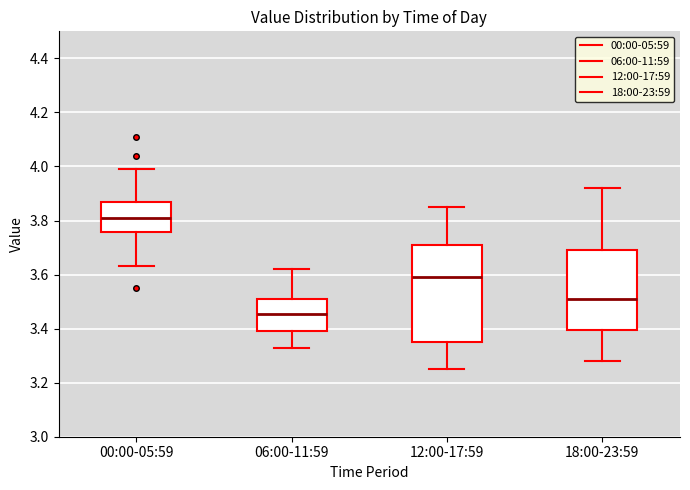

Which box's median line is the highest?

00:00-05:59